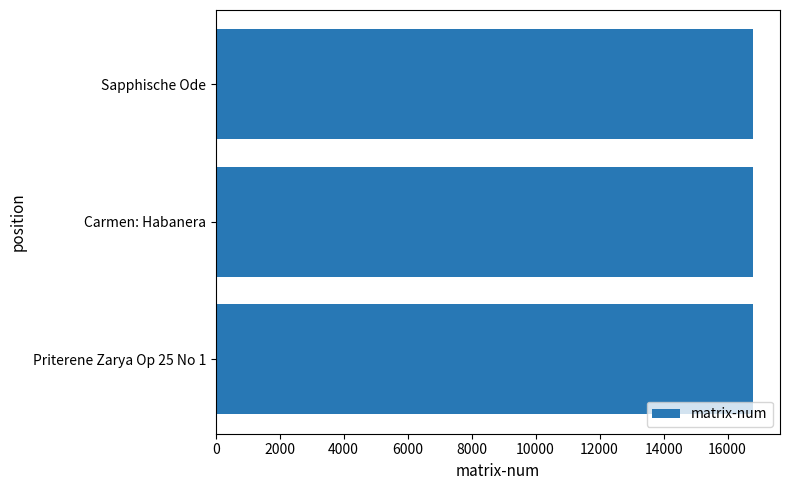

Approximately how many times larger is the value at Carmen: Habanera compared to Priterene Zarya Op 25 No 1?

1.0